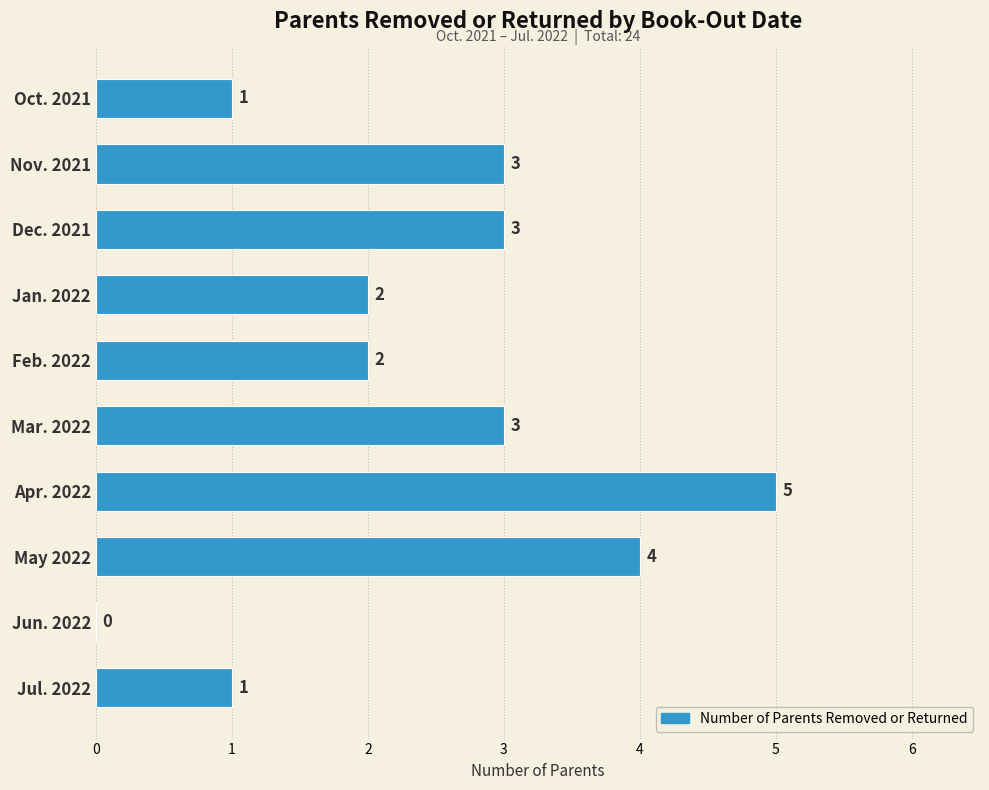

Reading top to bottom, transcribe all the data shown in this chart.

Oct. 2021=1	Nov. 2021=3	Dec. 2021=3	Jan. 2022=2	Feb. 2022=2	Mar. 2022=3	Apr. 2022=5	May 2022=4	Jun. 2022=0	Jul. 2022=1